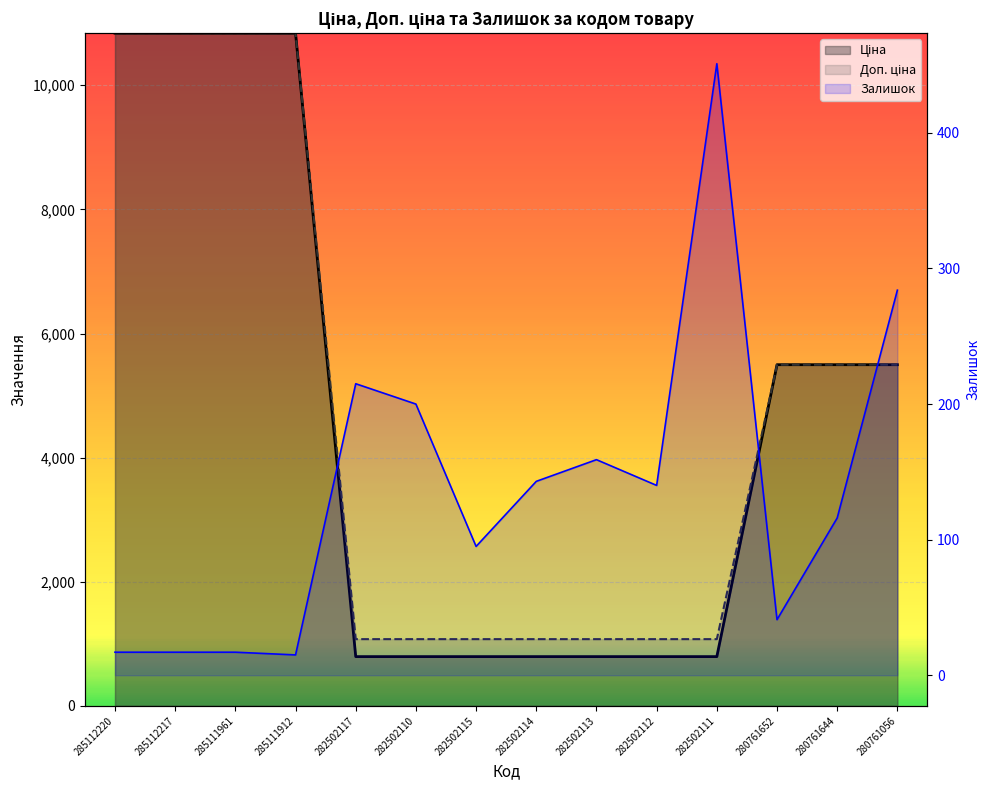

How many data points does each series have?

14